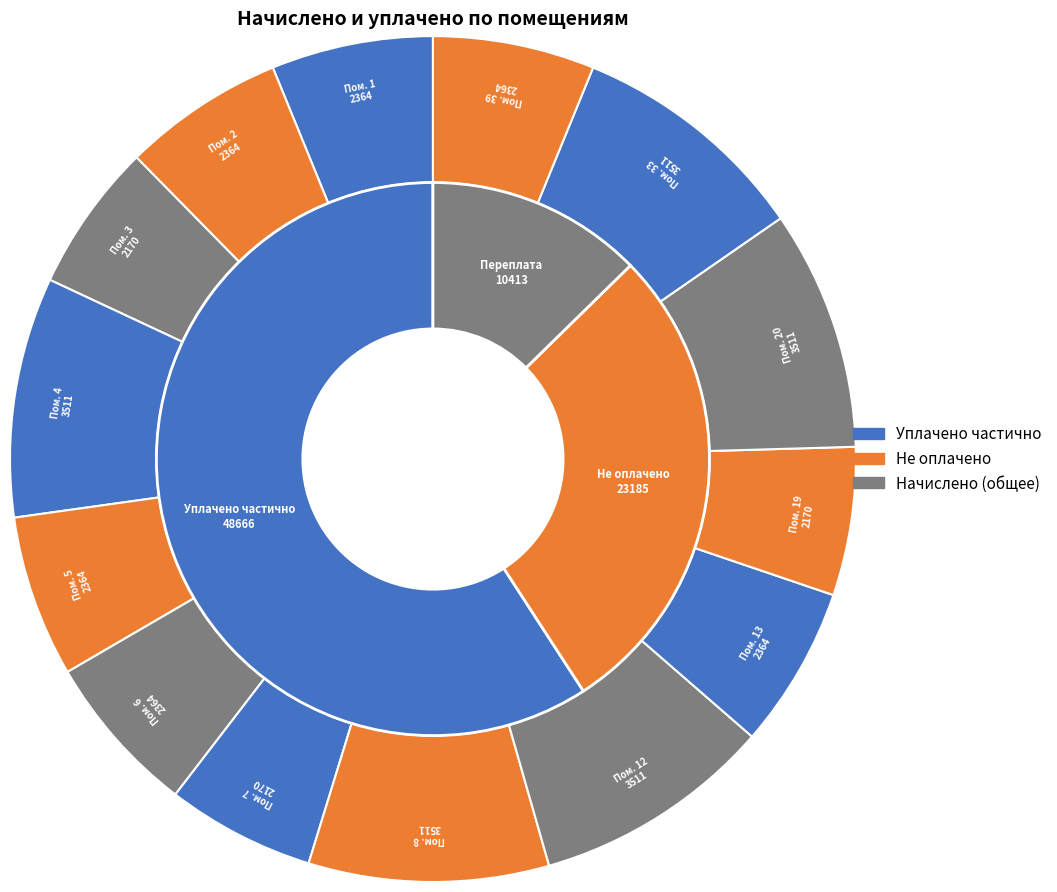

Combined, do 2 and 6 account for over 50%?

No